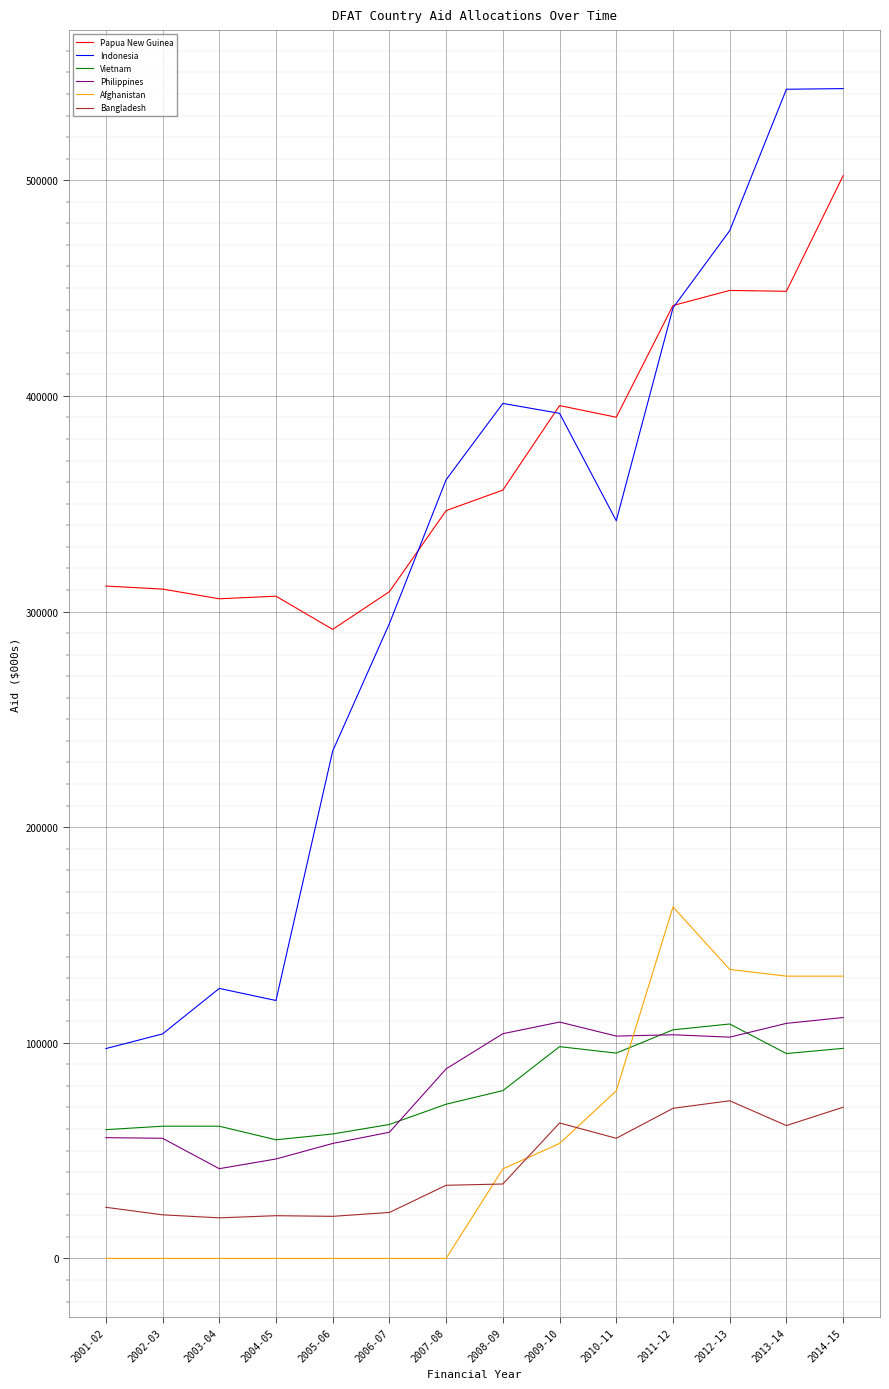

What is the total value across all series at 2005-06?

657500